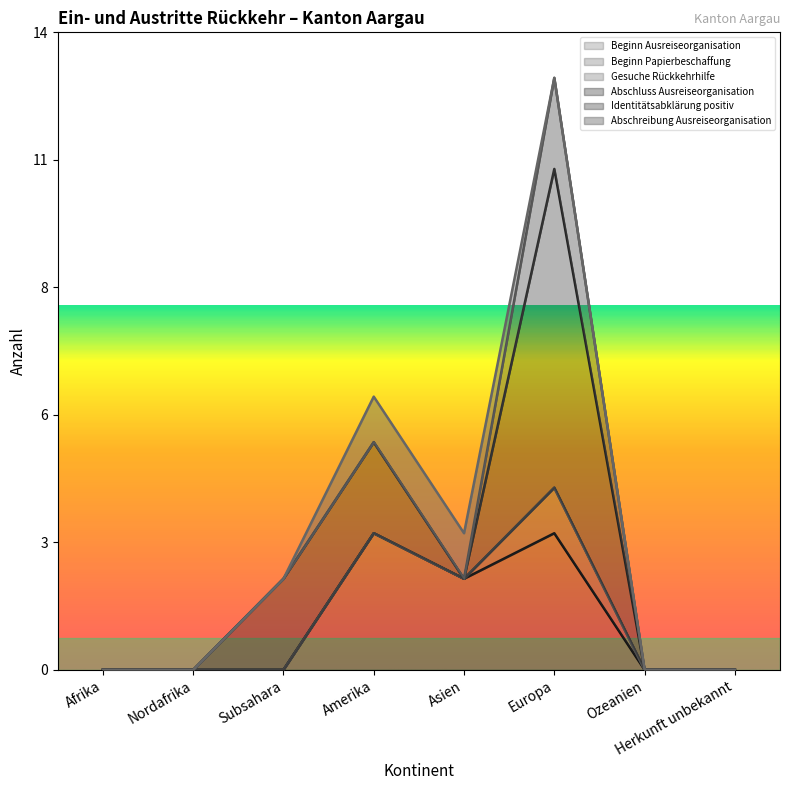

Rank the series by their maximum value, from highest to lowest.

Abschluss Ausreiseorganisation, Beginn Ausreiseorganisation, Identitätsabklärung positiv, Beginn Papierbeschaffung, Abschreibung Ausreiseorganisation, Gesuche Rückkehrhilfe